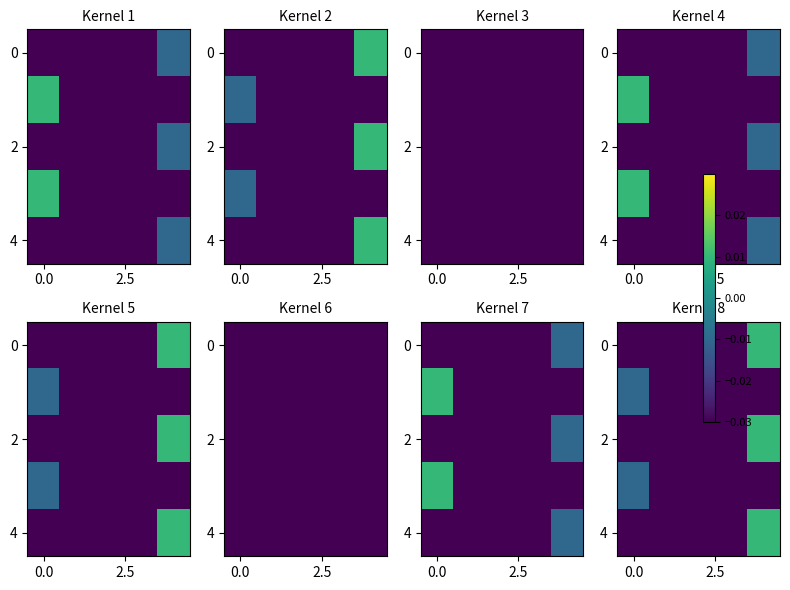

At how many categories does at least one series exceed 0?

1